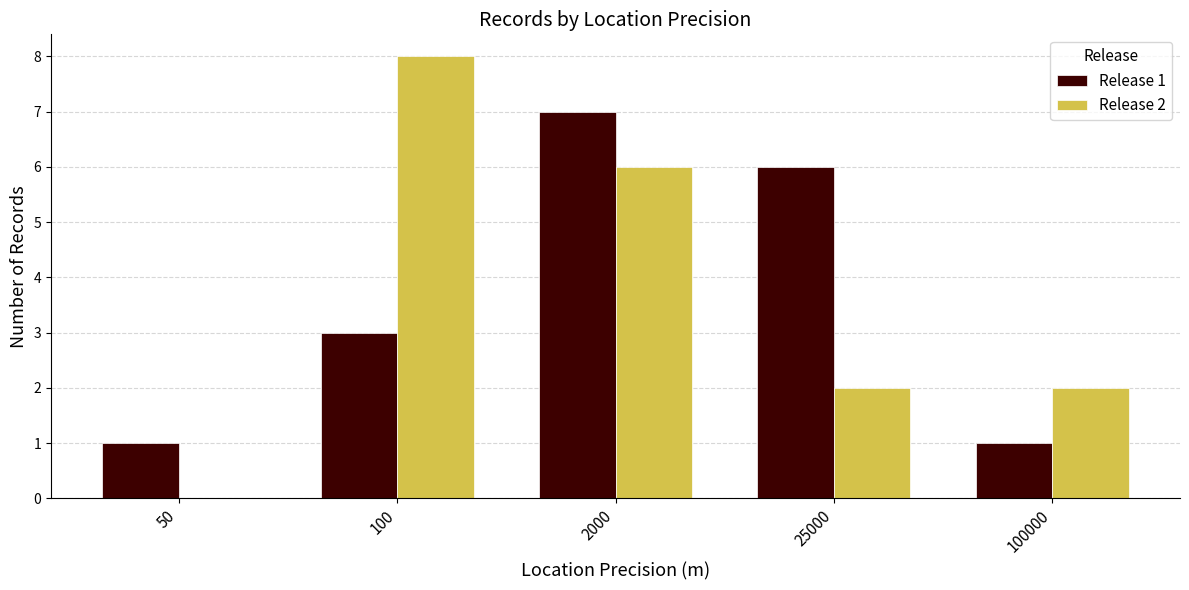

Between 50 and 25000, which series saw the biggest shift?

Release 1